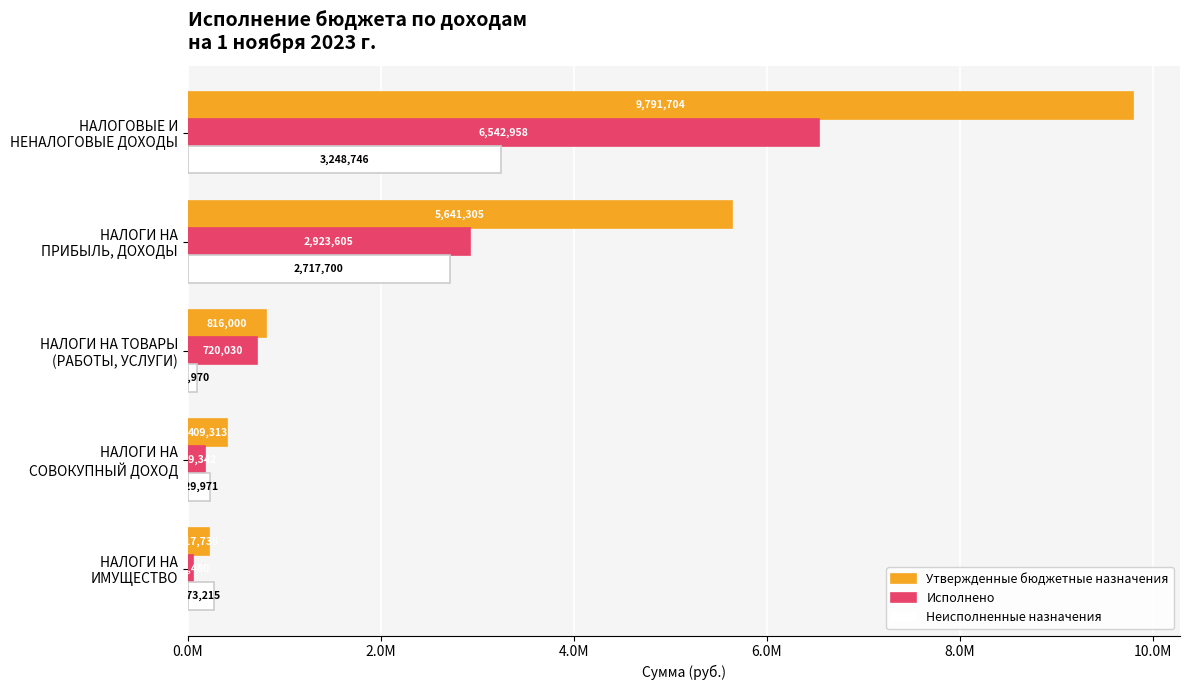

What are all the series names shown in the legend?

Утвержденные бюджетные назначения, Исполнено, Неисполненные назначения